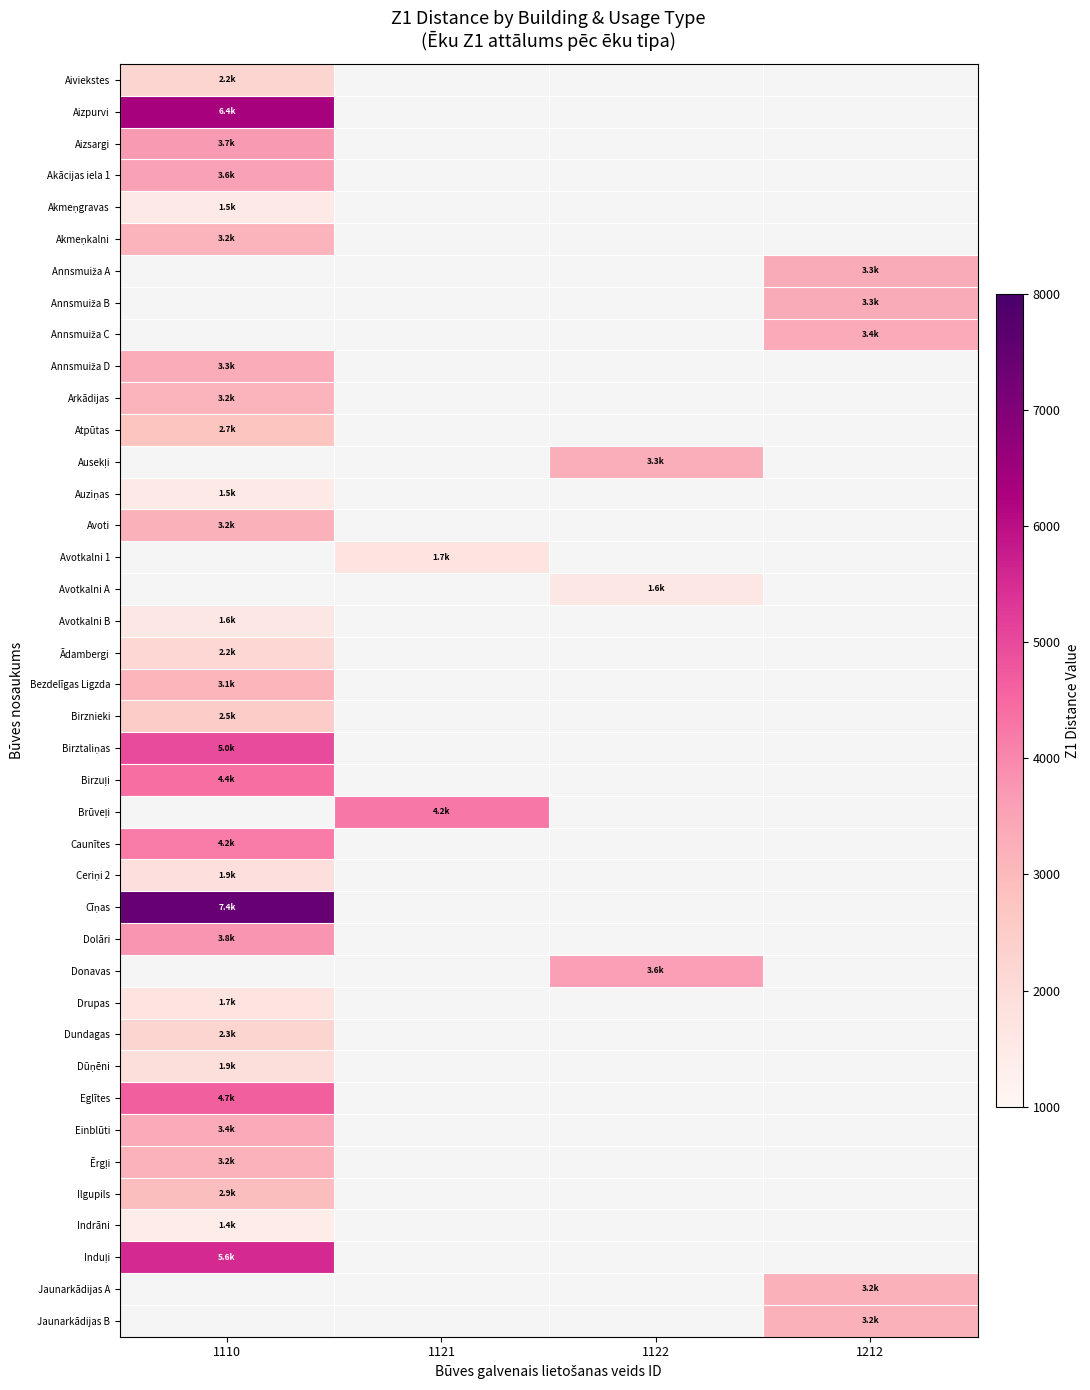

At which label is Auziņas closest to 1483?

1110